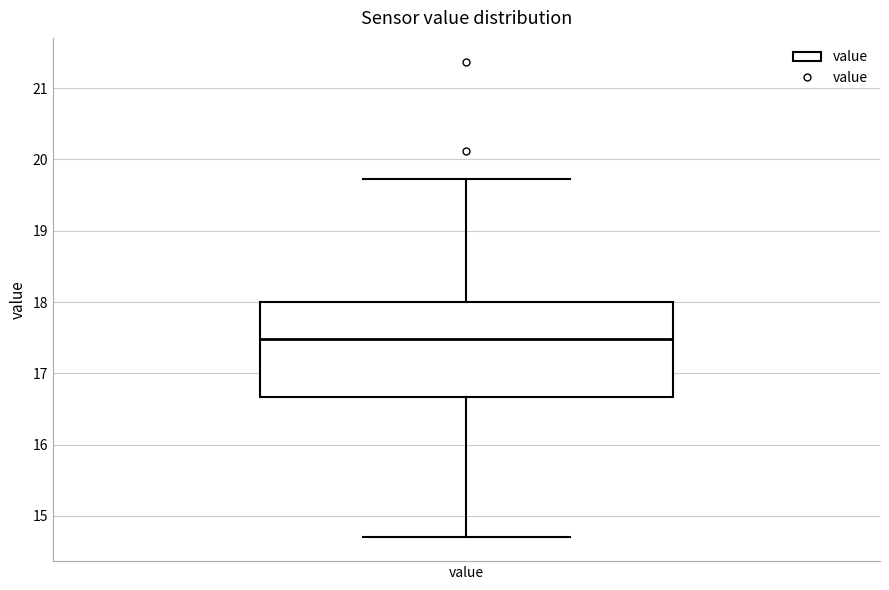

Transcribe this box plot: give where the median line is, the range the box spans, and where the two whiskers end, as read against the y-axis. The values are not printed on the chart, so give them approximately, as read against the axis.

median 17.5, box 16.7 to 18.0, whiskers 14.7 to 19.7